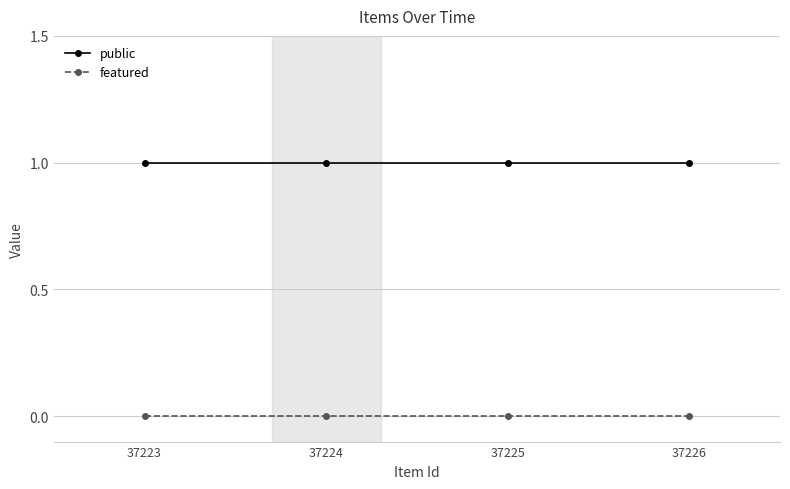

Rank the series at 37226 from highest to lowest value.

public, featured